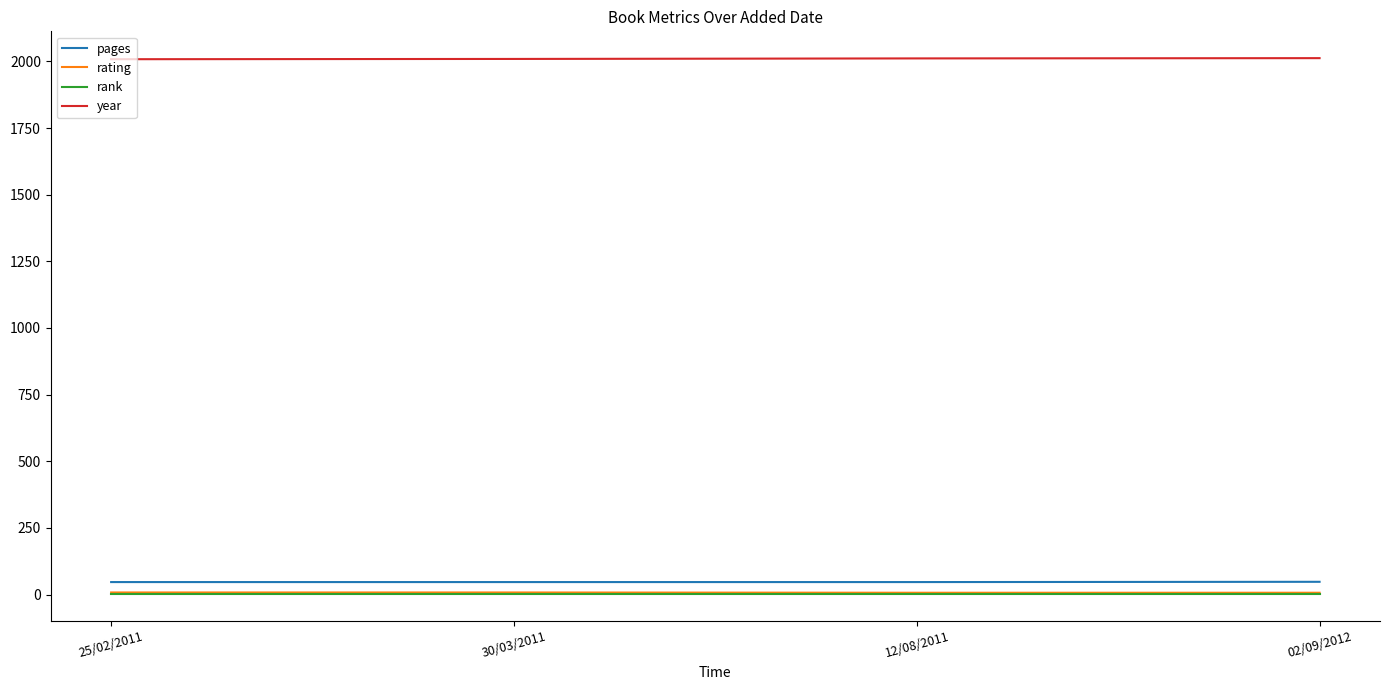

What is the lowest value of the year series?

2008